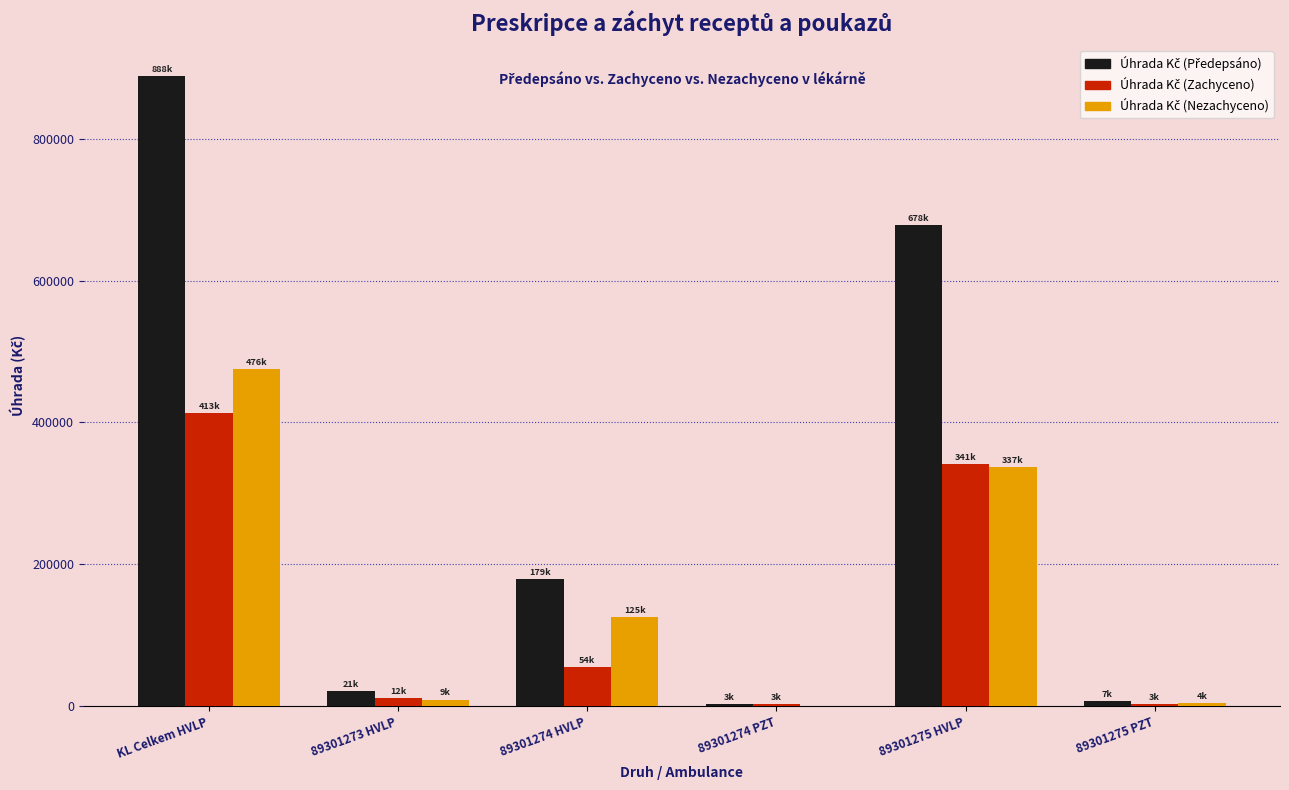

What is the total value across all series at KL Celkem HVLP?

1776538.2